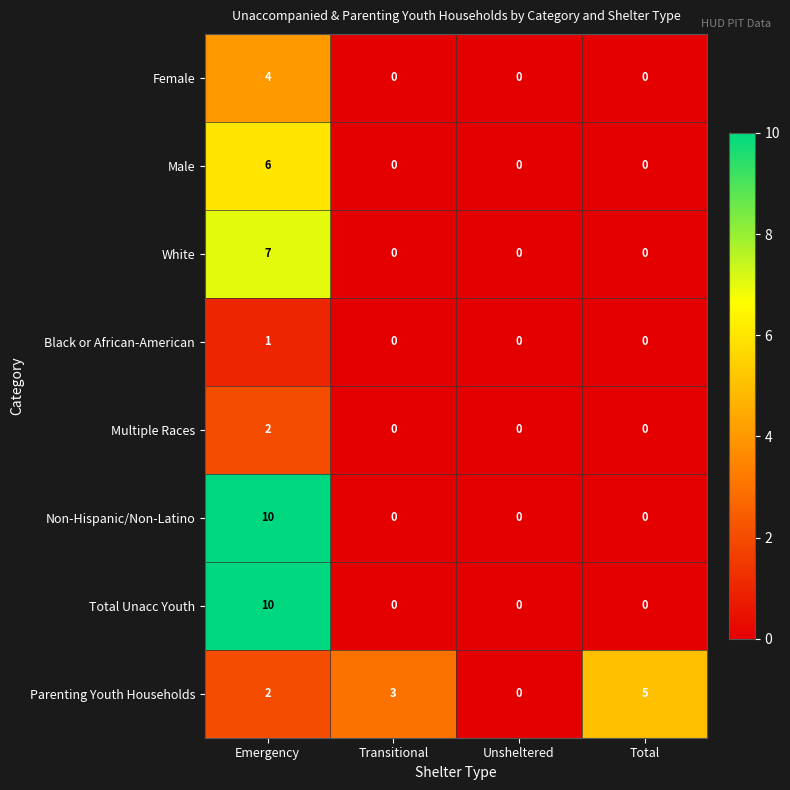

True or false: White has a value of 0 at Total.

True